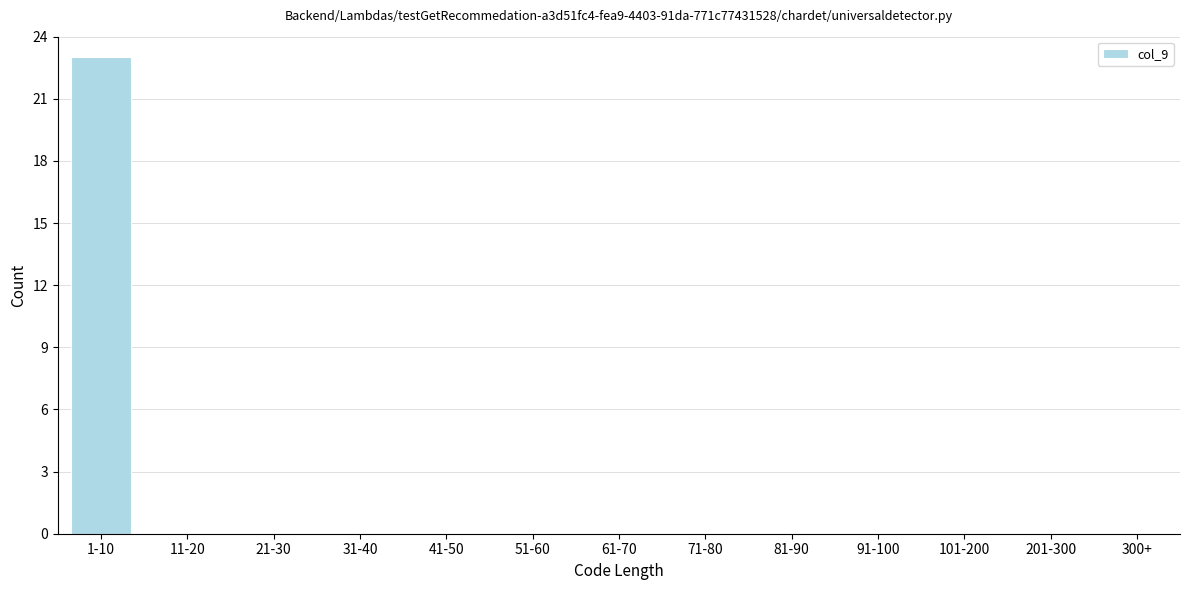

Reading left to right, transcribe all the data shown in this chart.

1-10=23	11-20=0	21-30=0	31-40=0	41-50=0	51-60=0	61-70=0	71-80=0	81-90=0	91-100=0	101-200=0	201-300=0	300+=0